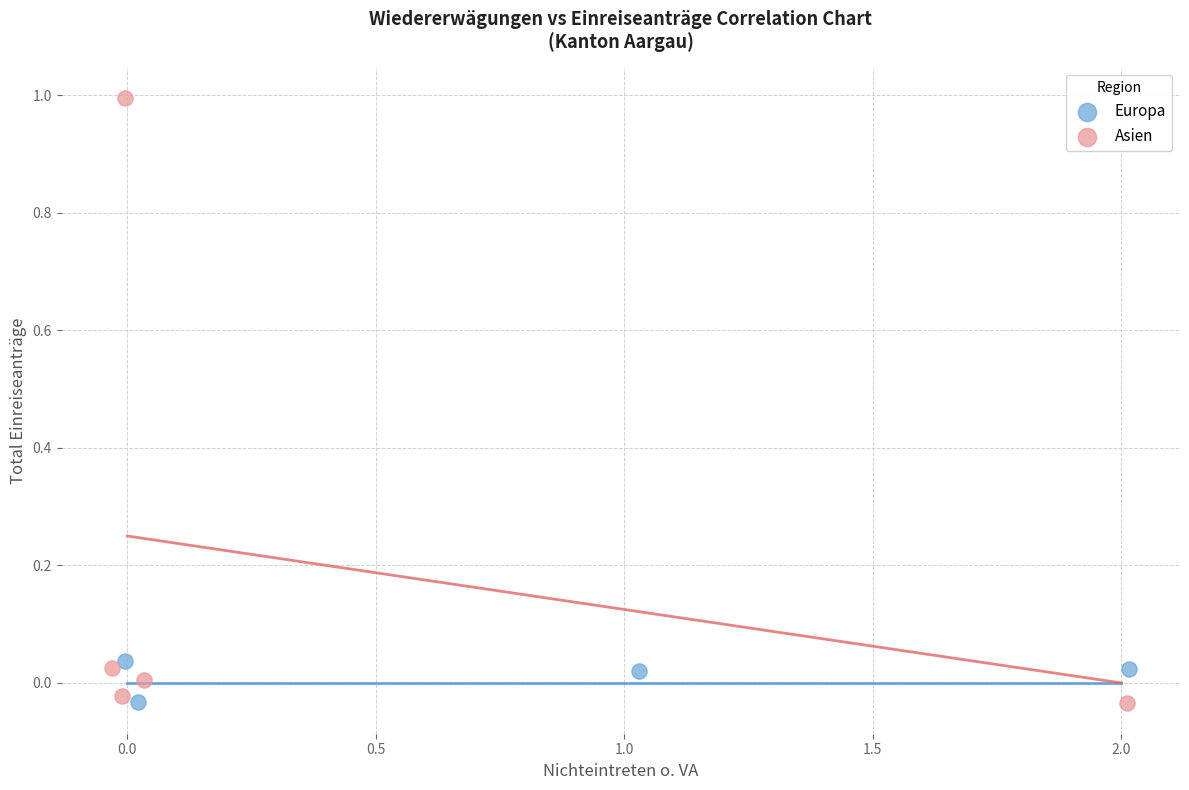

Which series contains the highest Y value?

Asien